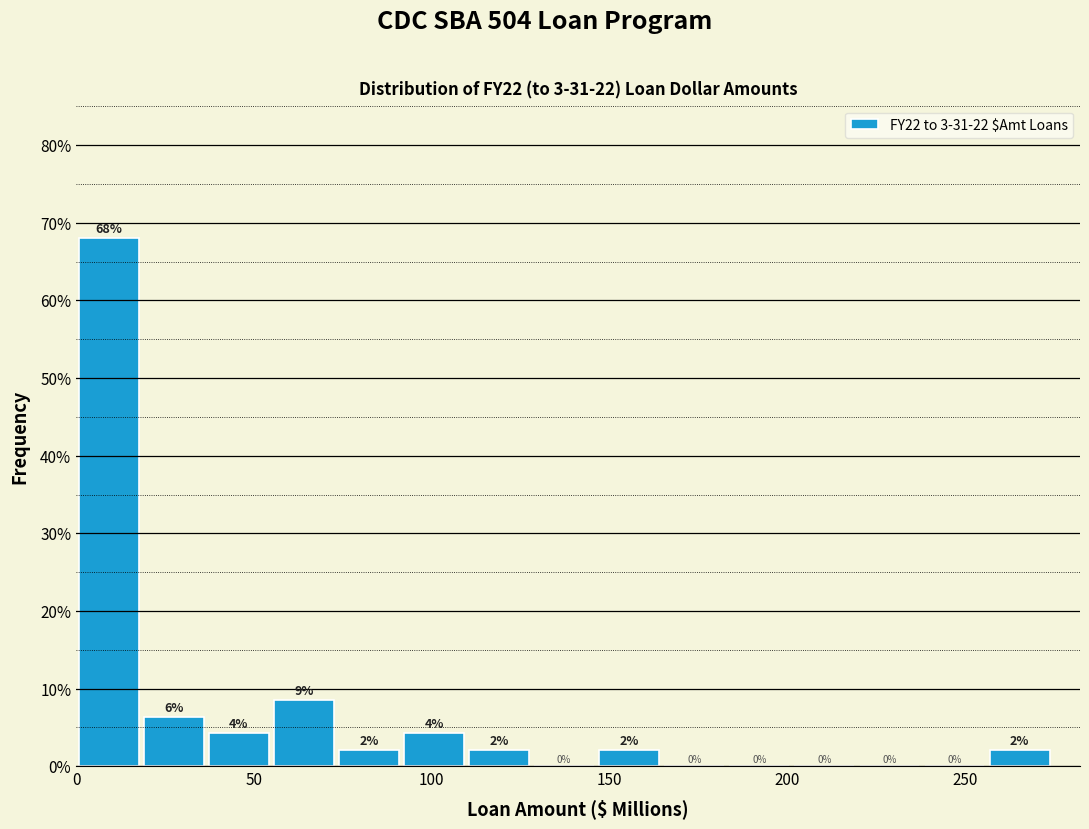

Around what value on the x-axis is the tallest bar? Give the approximate position of its centre, as read against the axis.

10